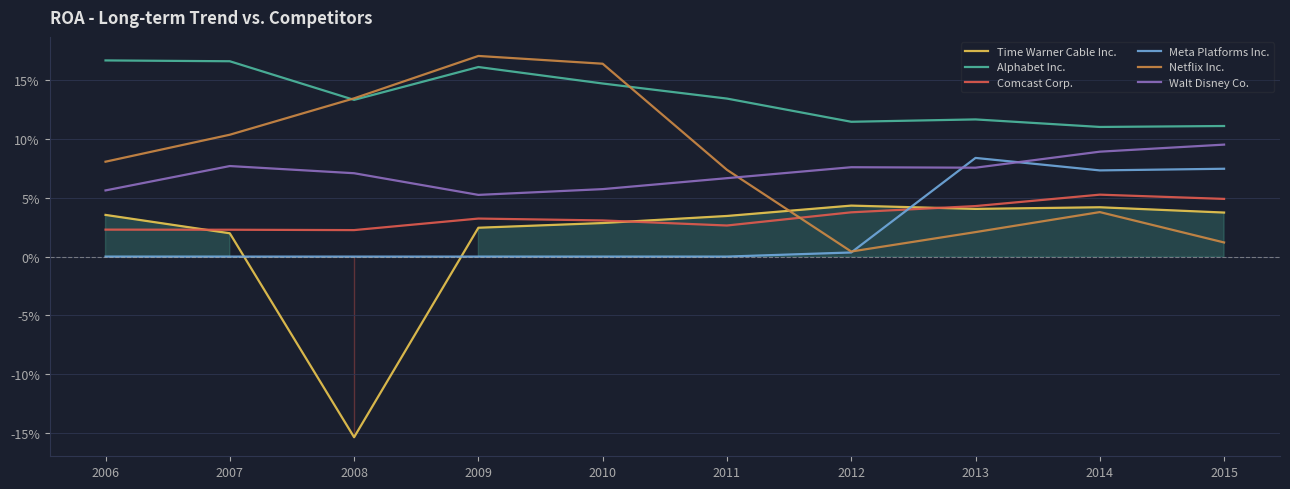

What is the difference between the second highest and second lowest values in the Alphabet Inc. series?

0.1